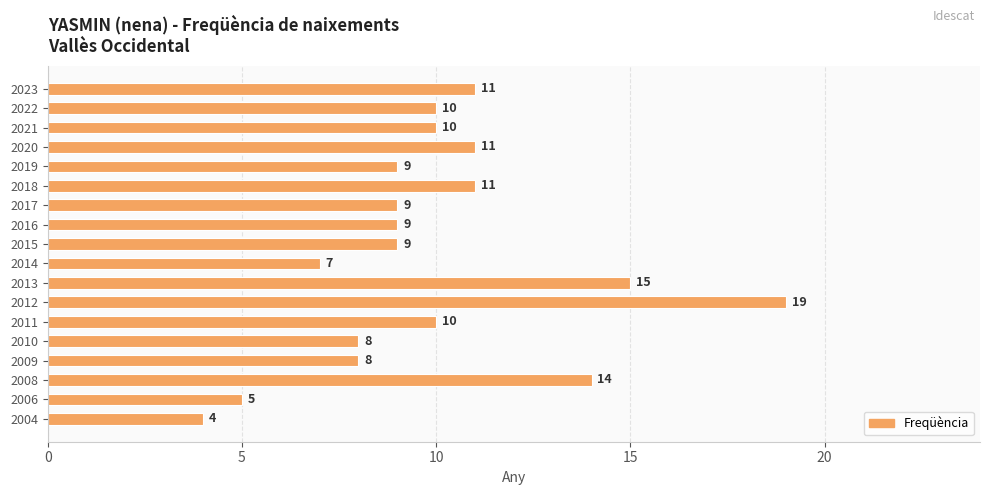

The value at 2004 is 2. True or false?

False